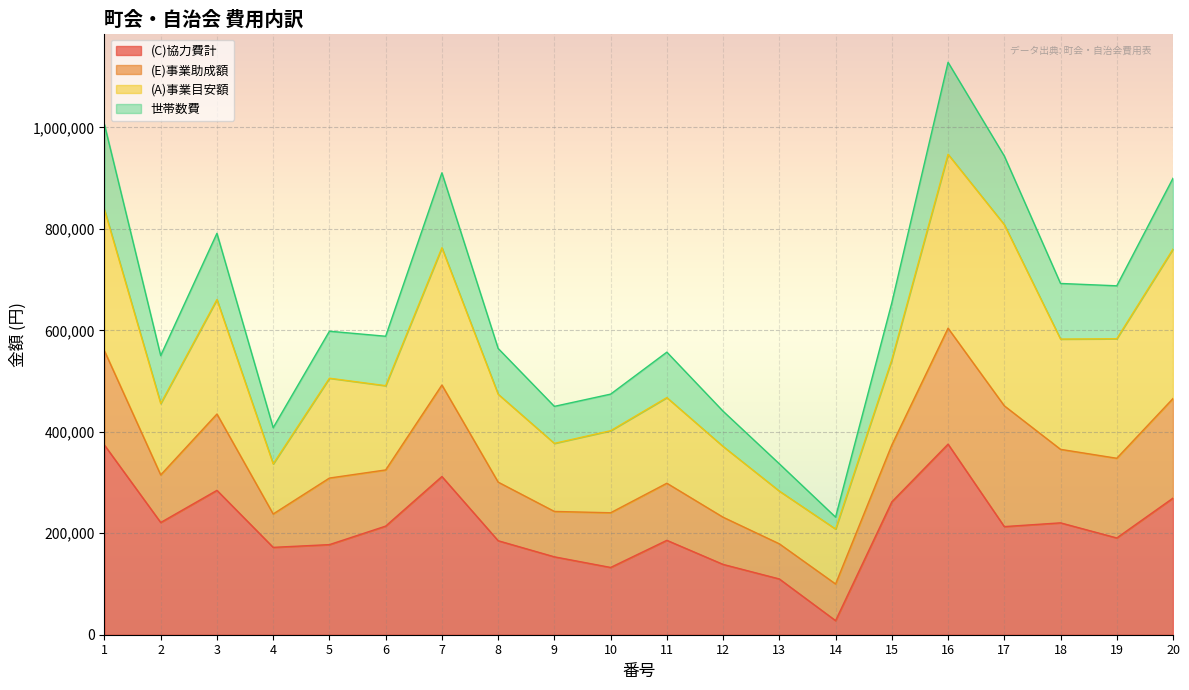

True or false: (C)協力費計 and 世帯数費 cross at least once.

False